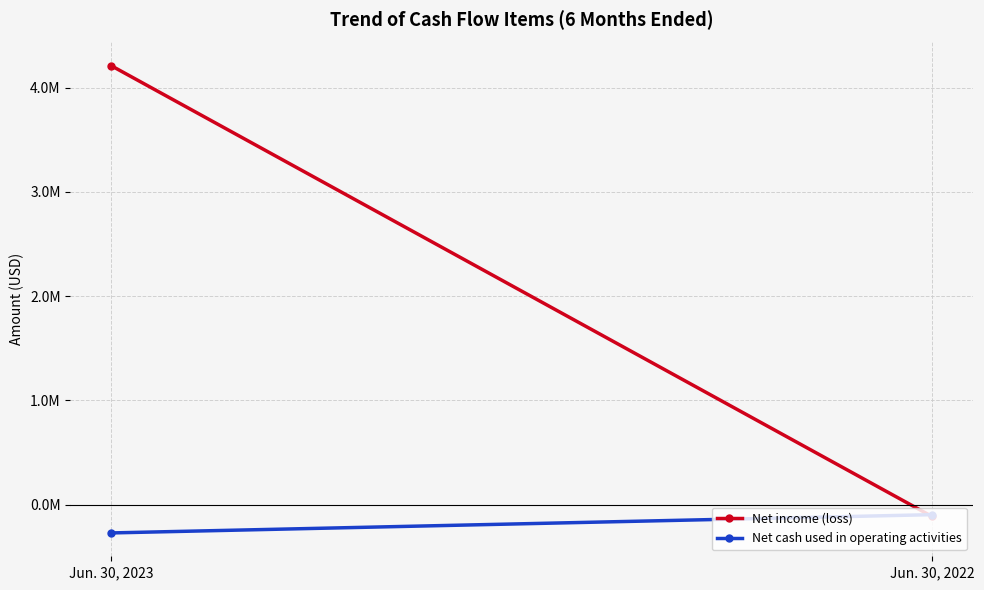

Which series has the widest spread of values?

Net income (loss)